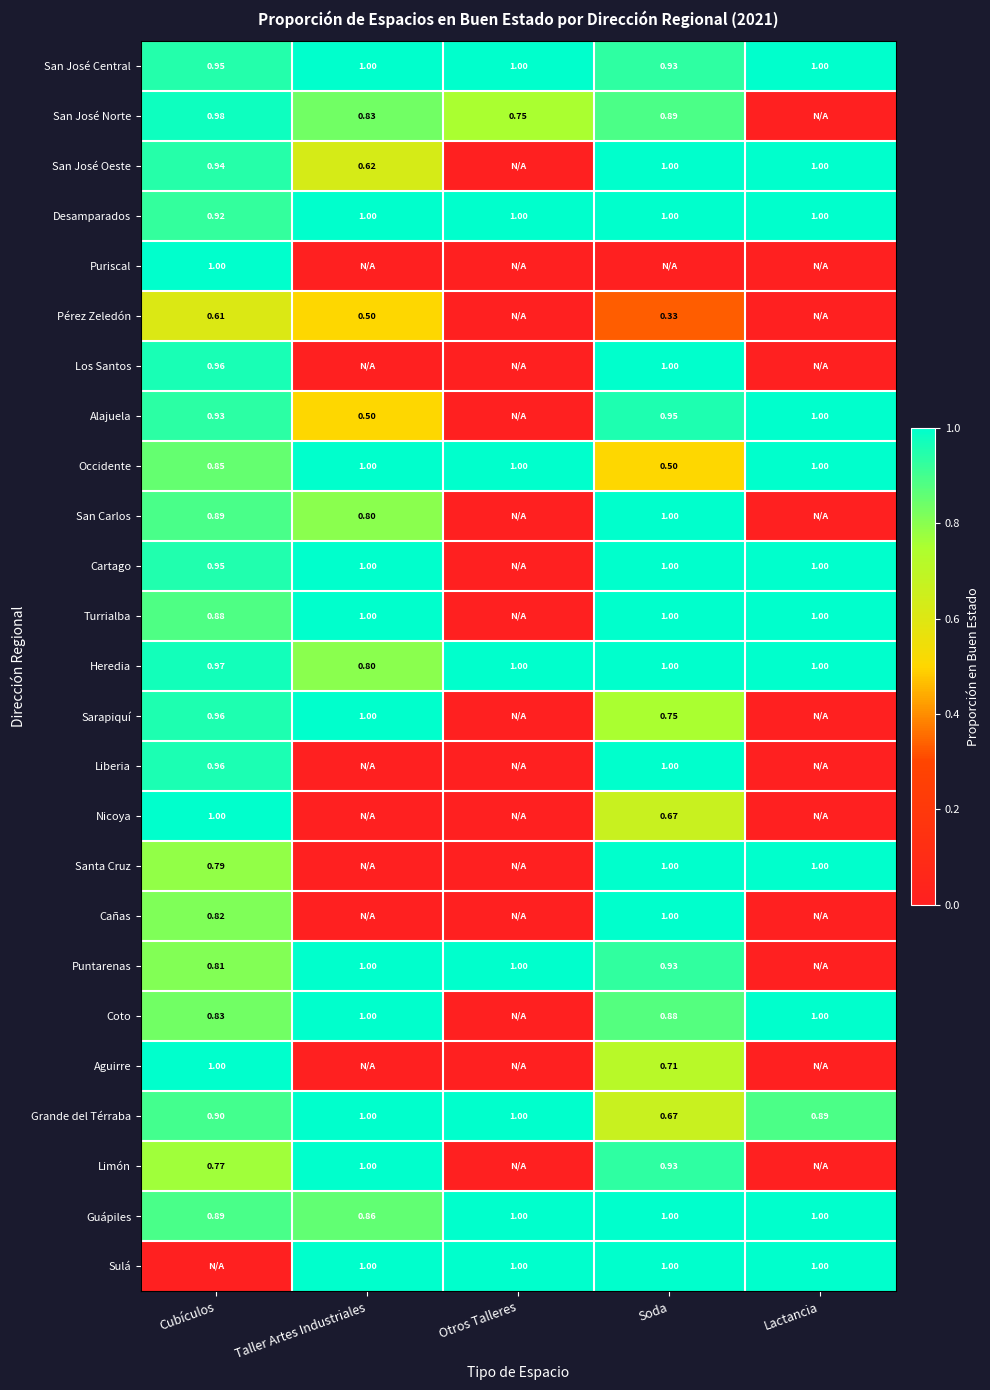

At which category does the chart reach its peak across all series?

Taller Artes Industriales